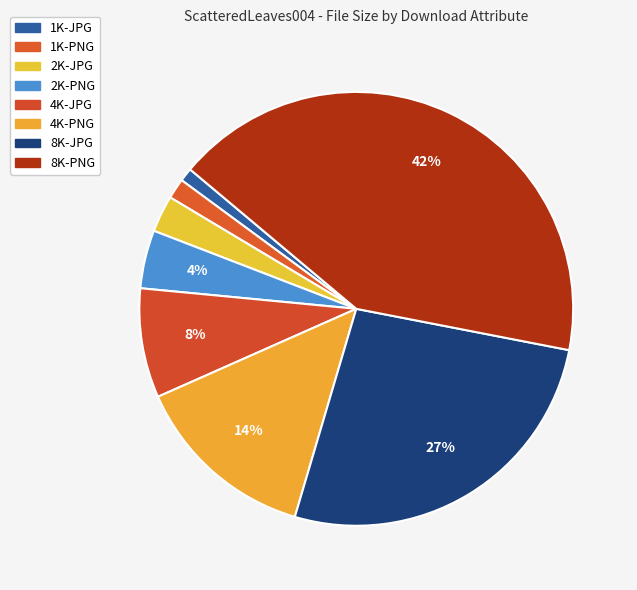

How many slices are in this pie chart?

8